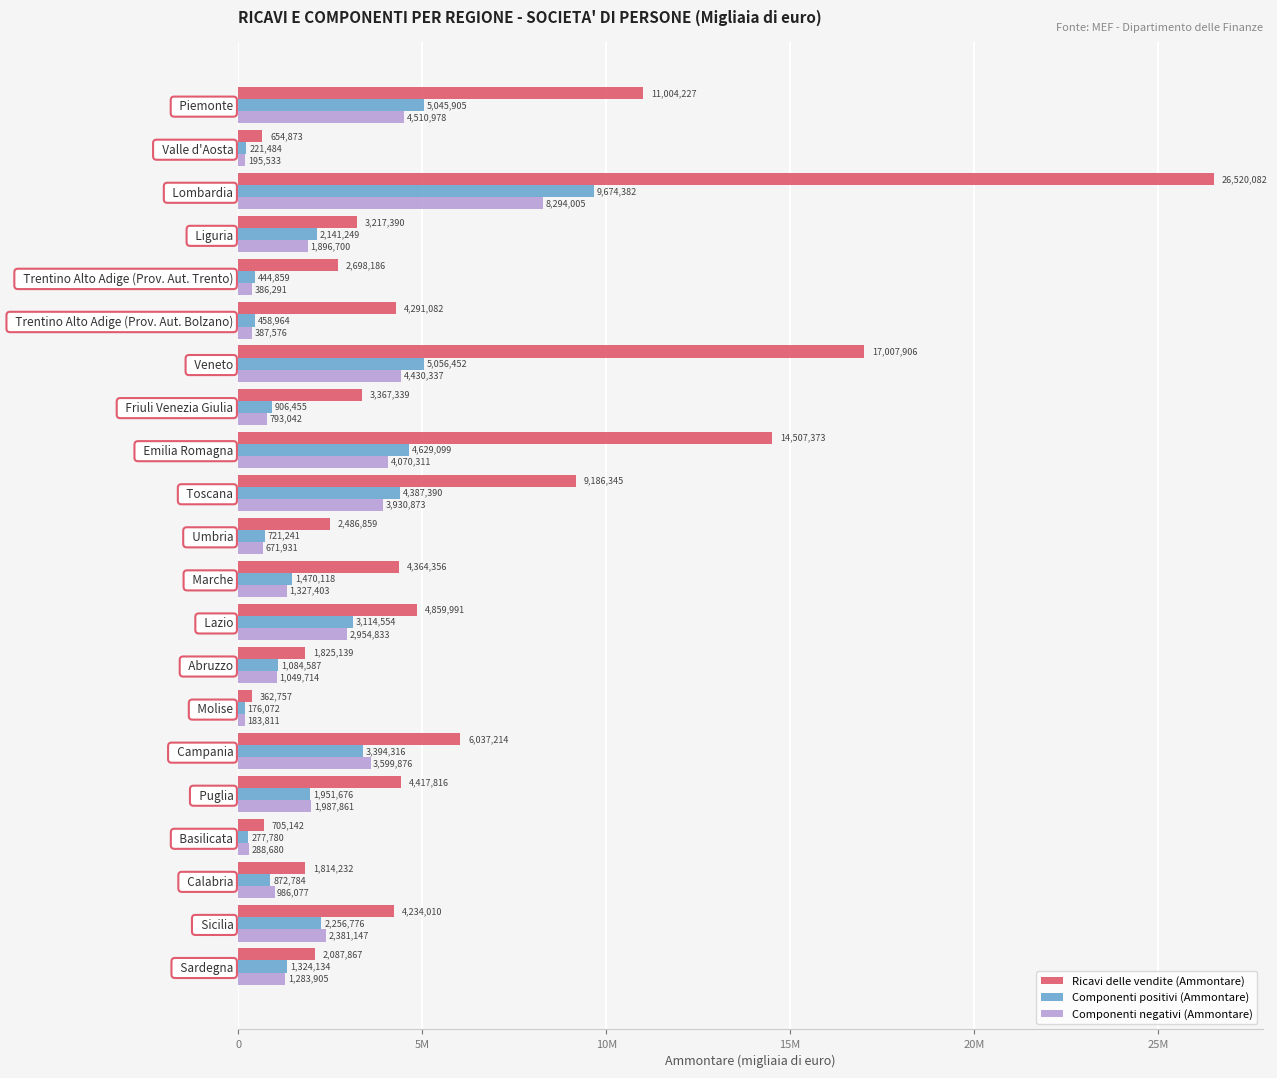

Rank the categories by Componenti negativi (Ammontare) value from highest to lowest.

  Lombardia,   Piemonte,   Veneto,   Emilia Romagna,   Toscana,   Campania,   Lazio,   Sicilia,   Puglia,   Liguria,   Marche,   Sardegna,   Abruzzo,   Calabria,   Friuli Venezia Giulia,   Umbria,   Trentino Alto Adige (Prov. Aut. Bolzano),   Trentino Alto Adige (Prov. Aut. Trento),   Basilicata,   Valle d'Aosta,   Molise